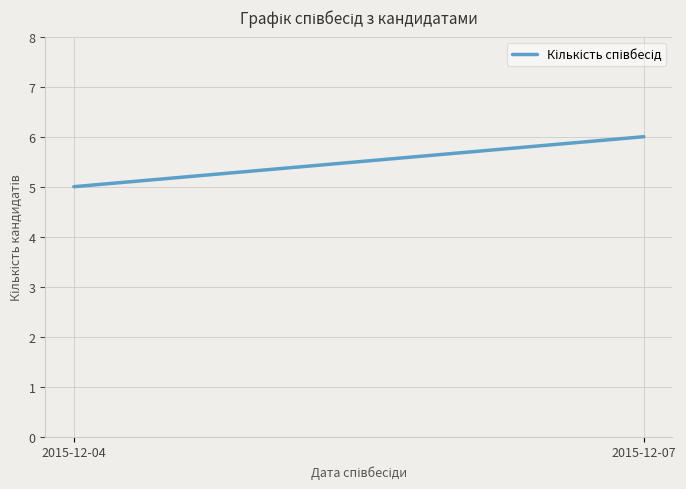

Where is the data nearest to the value 5?

2015-12-04